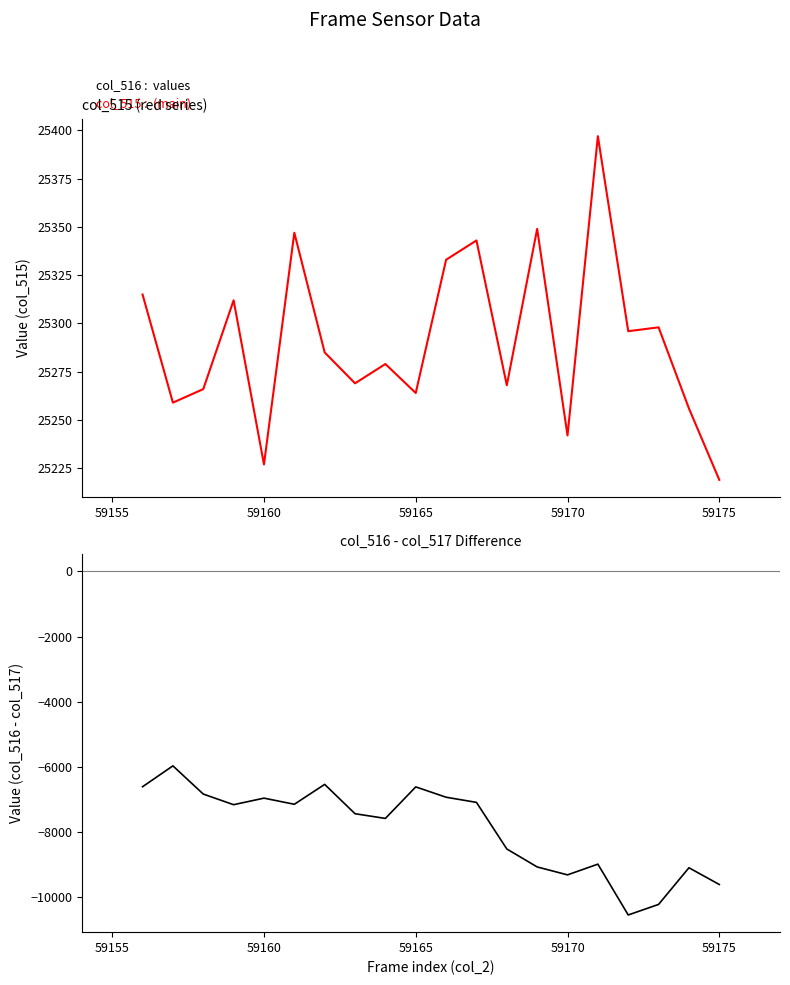

Reading left to right, extract all data points from this chart.

col_515: 25315	25259	25266	25312	25227	25347	25285	25269	25279	25264	25333	25343	25268	25349	25242	25397	25296	25298	25256	25219
col_516 - col_517: -6607	-5967	-6832	-7158	-6957	-7145	-6535	-7435	-7579	-6612	-6929	-7087	-8516	-9067	-9310	-8981	-10540	-10216	-9092	-9605